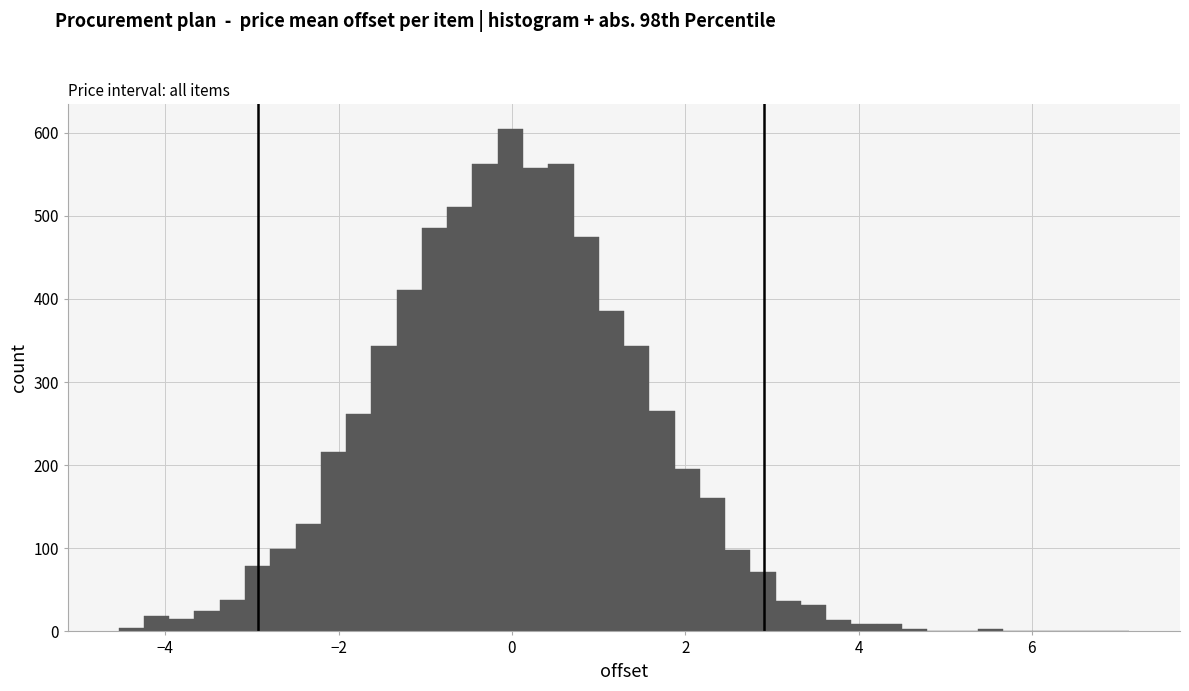

Around what value on the x-axis is the tallest bar? Give the approximate position of its centre, as read against the axis.

0.0